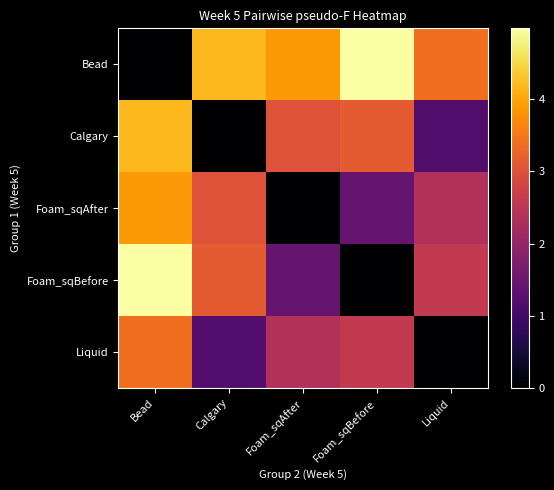

Reading right to left, transcribe all the data shown in this chart.

Bead: Liquid=3.4	Foam_sqBefore=5.0	Foam_sqAfter=3.9	Calgary=4.2	Bead=0.0
Calgary: Liquid=1.2	Foam_sqBefore=3.1	Foam_sqAfter=3.0	Calgary=0.0	Bead=4.2
Foam_sqAfter: Liquid=2.4	Foam_sqBefore=1.4	Foam_sqAfter=0.0	Calgary=3.0	Bead=3.9
Foam_sqBefore: Liquid=2.6	Foam_sqBefore=0.0	Foam_sqAfter=1.4	Calgary=3.1	Bead=5.0
Liquid: Liquid=0.0	Foam_sqBefore=2.6	Foam_sqAfter=2.4	Calgary=1.2	Bead=3.4